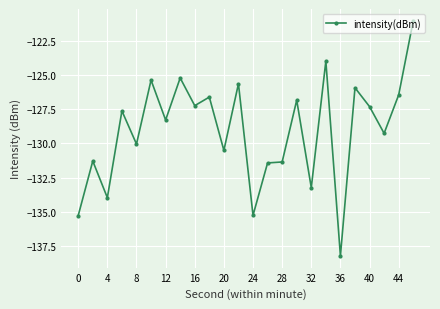

True or false: the data has more than 0 interior local peaks.

True